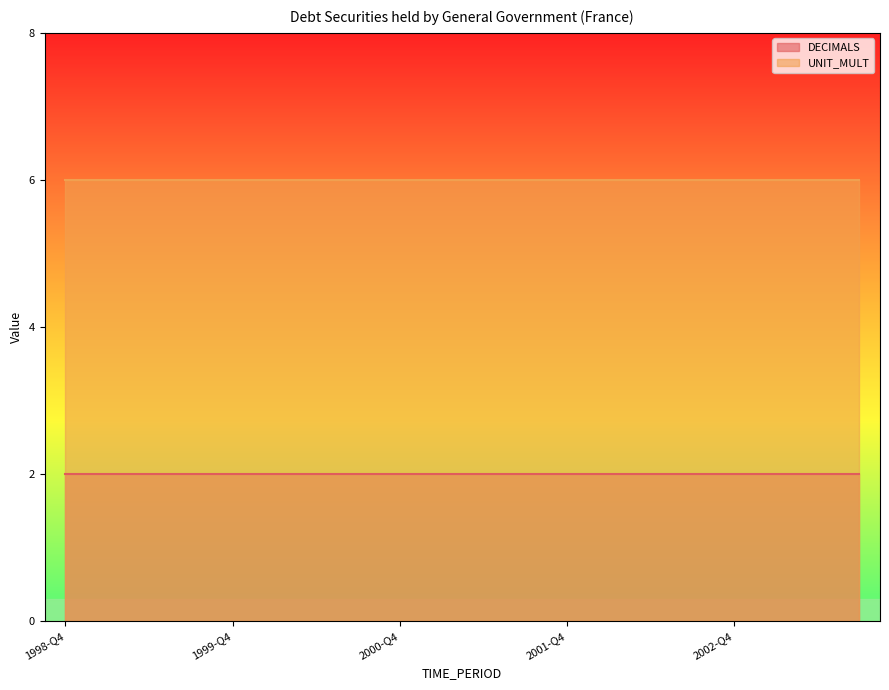

Reading left to right, what are all the values shown in this chart?

DECIMALS: 1998-Q4=2	1999-Q1=2	1999-Q2=2	1999-Q3=2	1999-Q4=2	2000-Q1=2	2000-Q2=2	2000-Q3=2	2000-Q4=2	2001-Q1=2	2001-Q2=2	2001-Q3=2	2001-Q4=2	2002-Q1=2	2002-Q2=2	2002-Q3=2	2002-Q4=2	2003-Q1=2	2003-Q2=2	2003-Q3=2
UNIT_MULT: 1998-Q4=6	1999-Q1=6	1999-Q2=6	1999-Q3=6	1999-Q4=6	2000-Q1=6	2000-Q2=6	2000-Q3=6	2000-Q4=6	2001-Q1=6	2001-Q2=6	2001-Q3=6	2001-Q4=6	2002-Q1=6	2002-Q2=6	2002-Q3=6	2002-Q4=6	2003-Q1=6	2003-Q2=6	2003-Q3=6